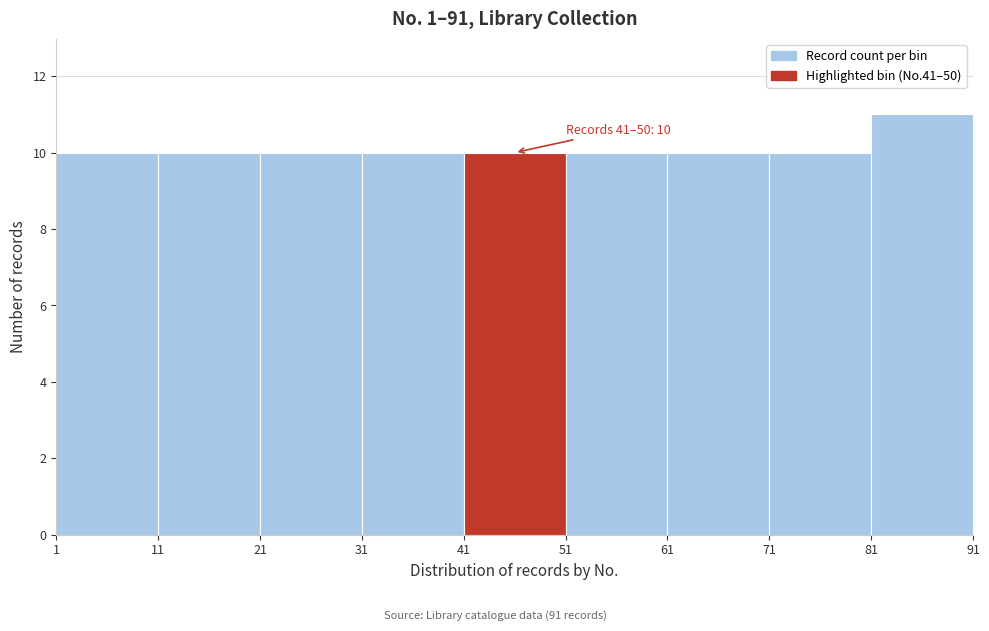

Over which range of the x-axis is the bar tallest?

81 to 91